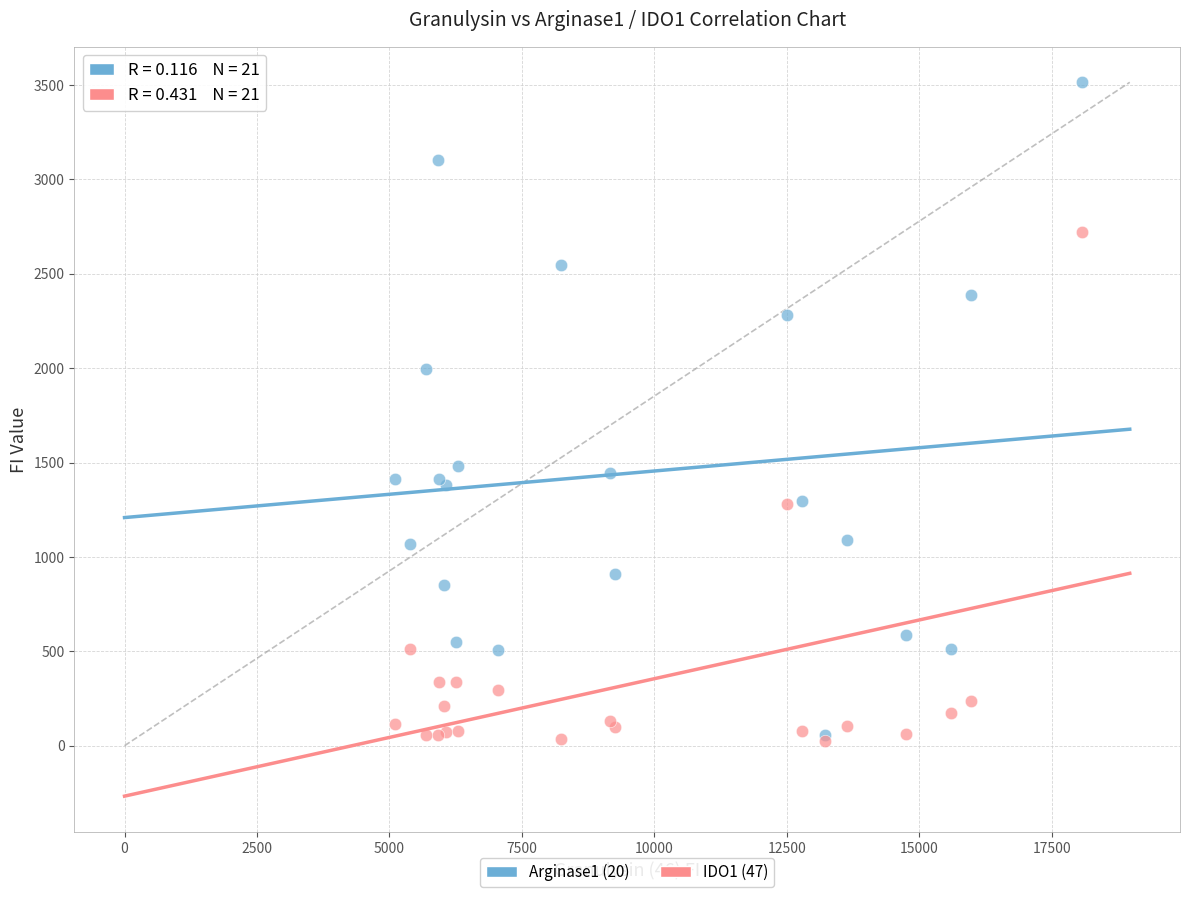

Across all series, what Y value is closest to 1770?

1993.5